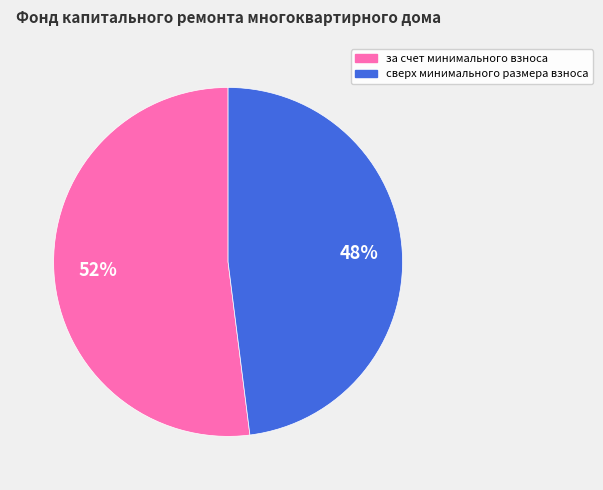

Does any single category account for the majority?

Yes